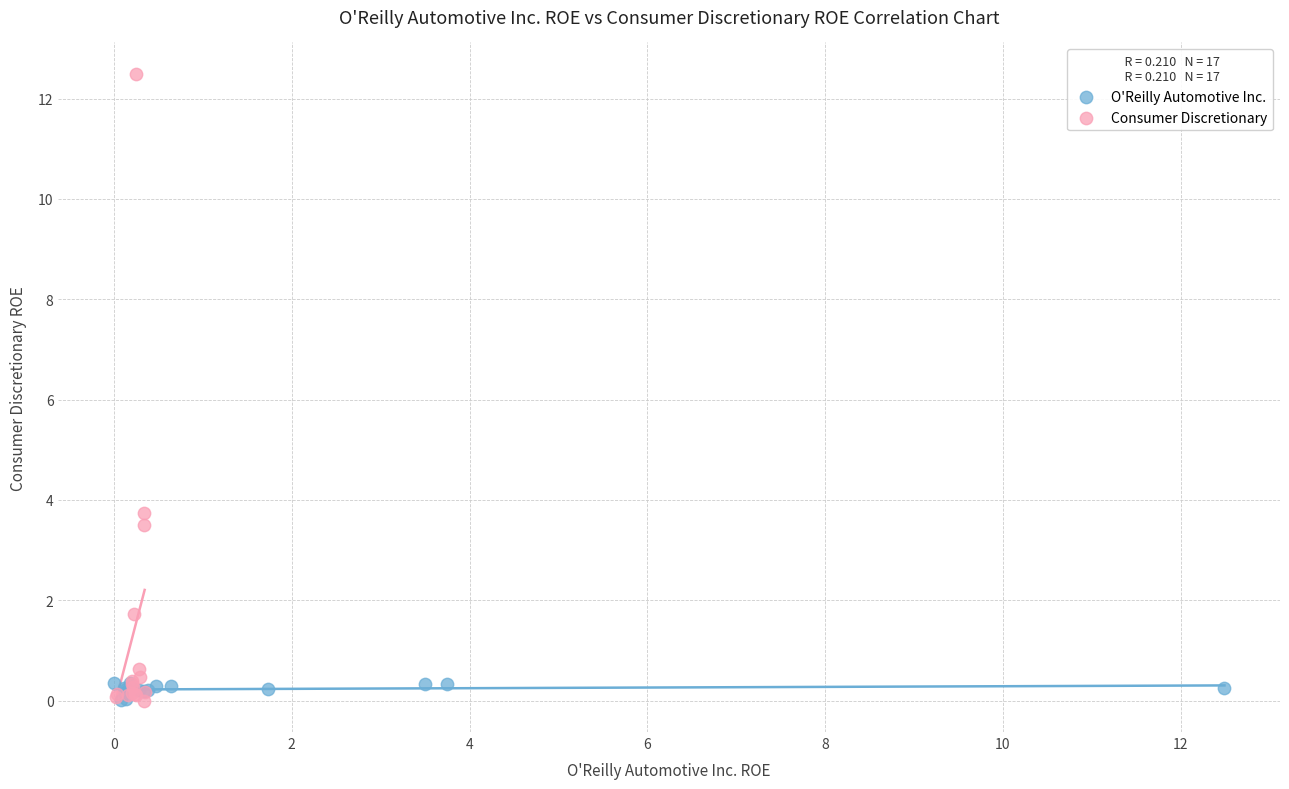

Which series contains the highest Y value?

Consumer Discretionary